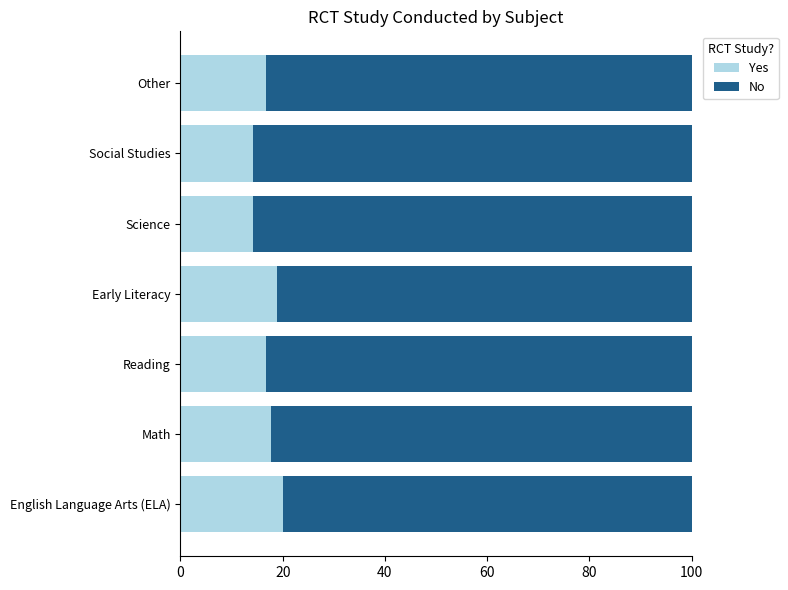

What value does the Yes series have at English Language Arts (ELA)?

20.0